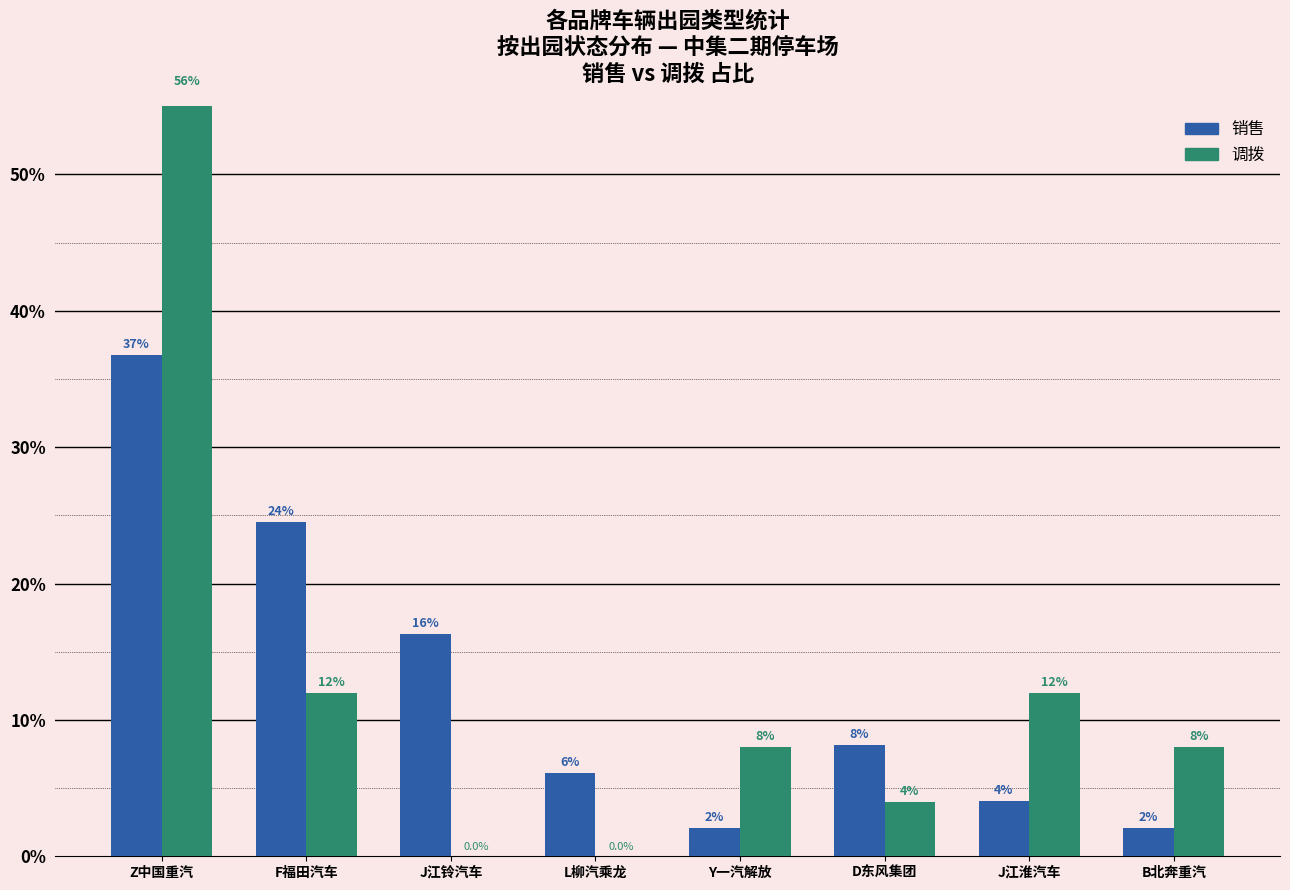

Reading left to right, extract all data points from this chart.

销售: 36.7	24.5	16.3	6.1	2.0	8.2	4.1	2.0
调拨: 56.0	12.0	0.0	0.0	8.0	4.0	12.0	8.0